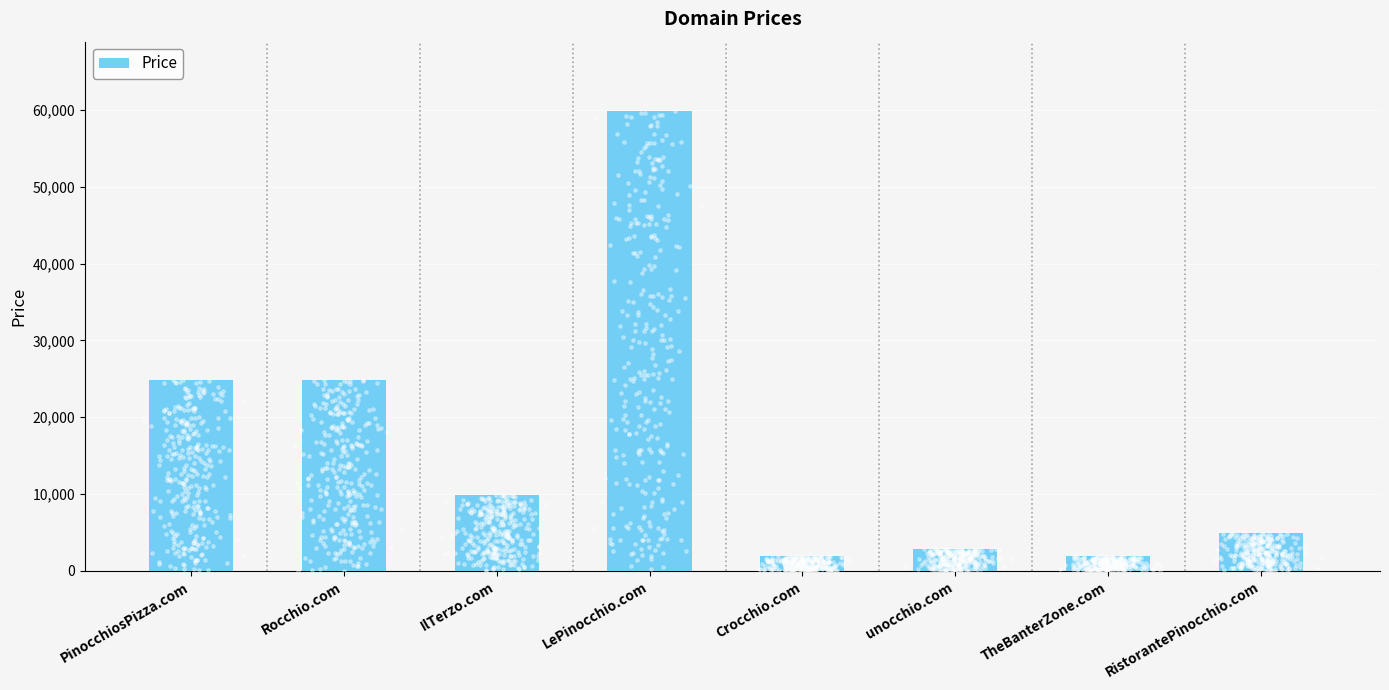

Between TheBanterZone.com and Crocchio.com, which is larger?

TheBanterZone.com